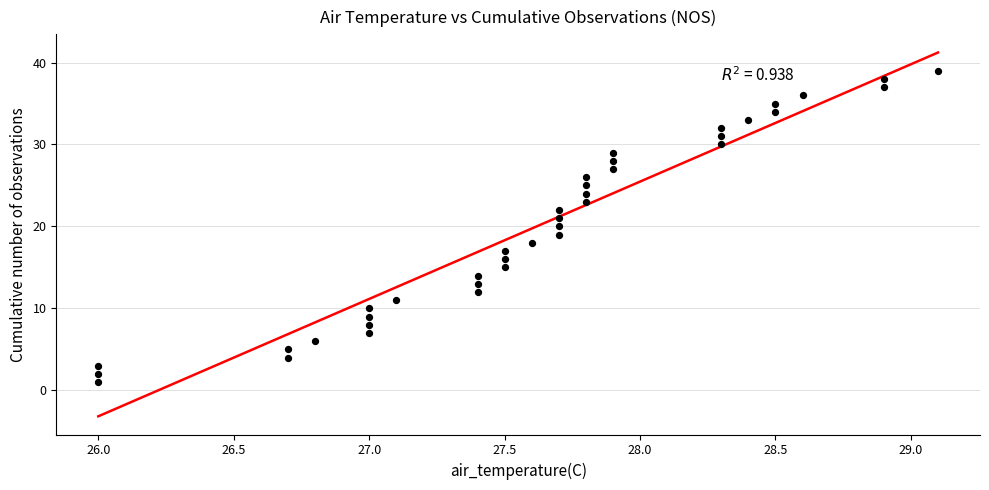

What is the range of Y values (max minus min)?

38